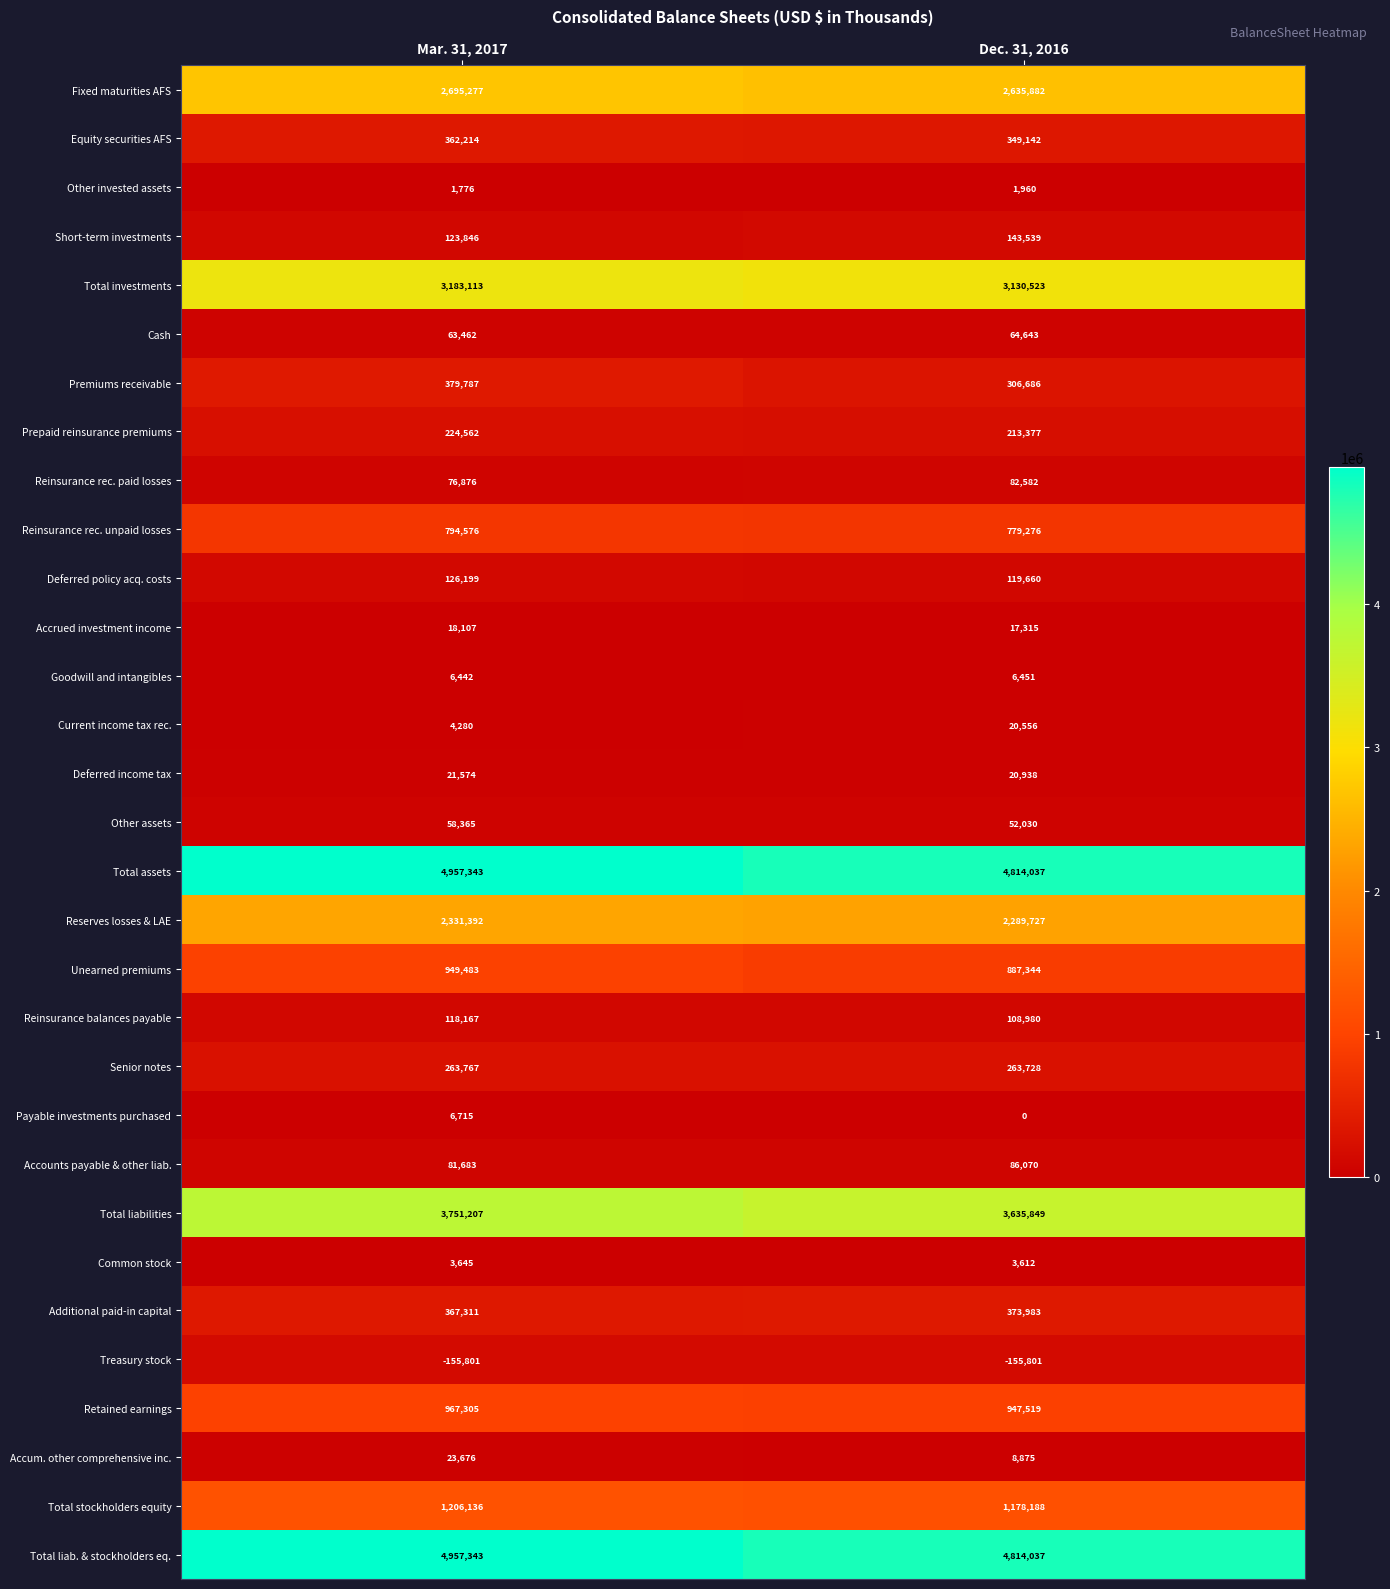

At which category is the sum across all series the highest?

Mar. 31, 2017